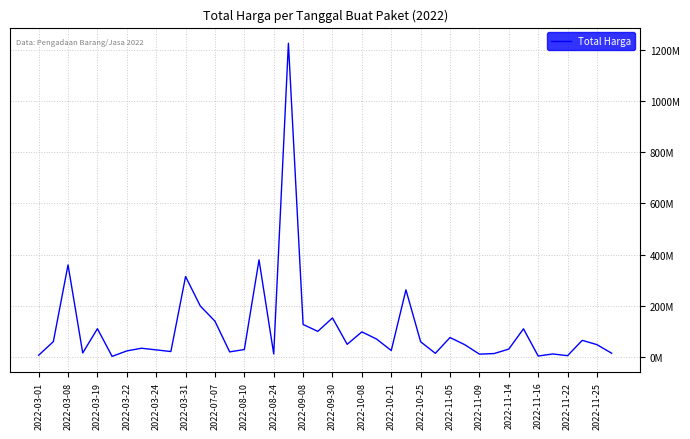

What is the value of the 4th point from the left?

15787200